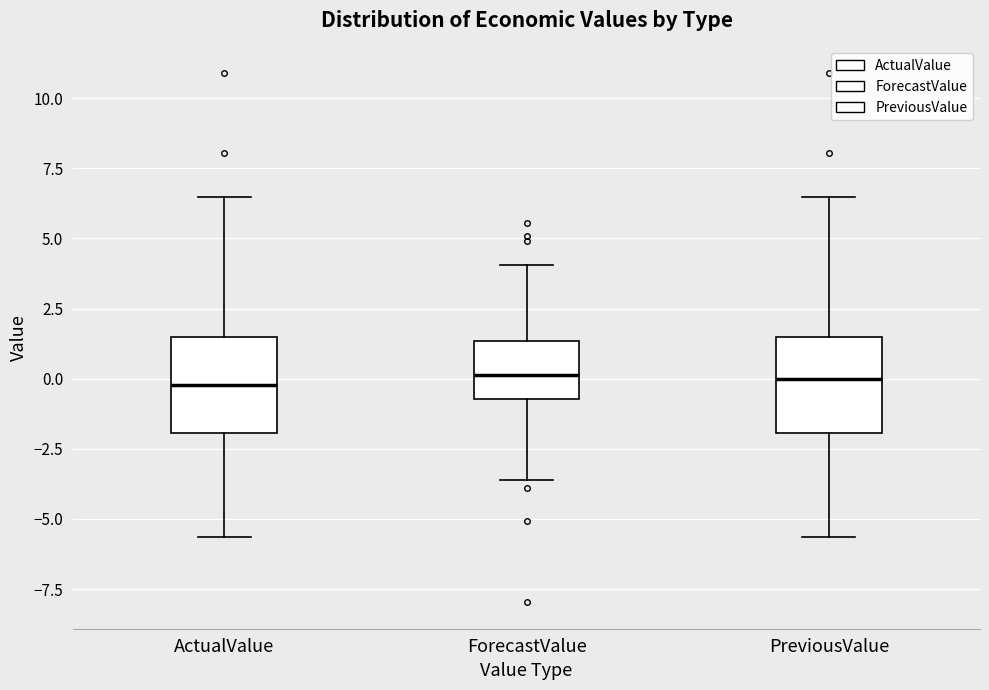

Reading left to right, read every box against the y-axis: the position of its median line, the range the box covers, and the ends of its whiskers. The values are not printed on the chart, so give them approximately, as read against the axis.

ActualValue: median 0.0, box -2.0 to 1.5, whiskers -5.5 to 6.5
ForecastValue: median 0.0, box -0.5 to 1.5, whiskers -3.5 to 4.0
PreviousValue: median 0.0, box -2.0 to 1.5, whiskers -5.5 to 6.5